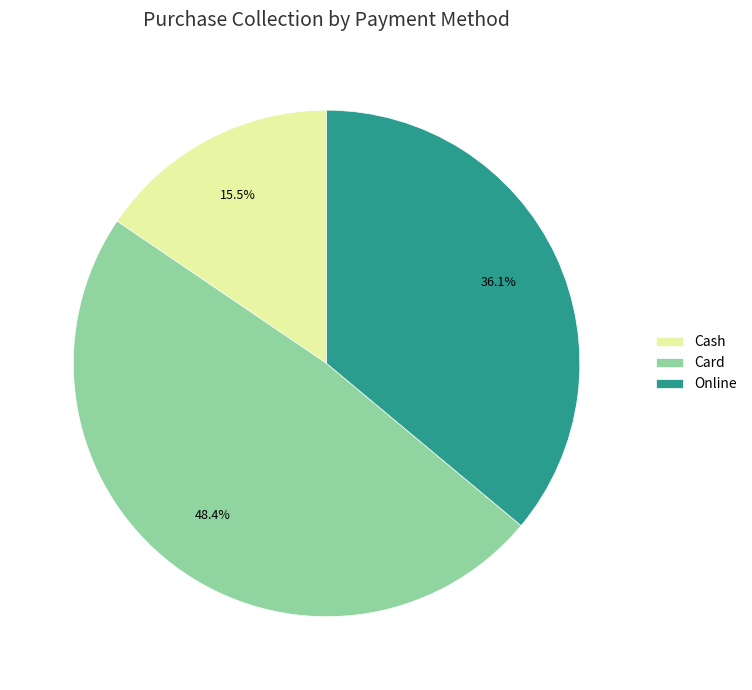

The Cash slice represents 30% of the pie. True or false?

False